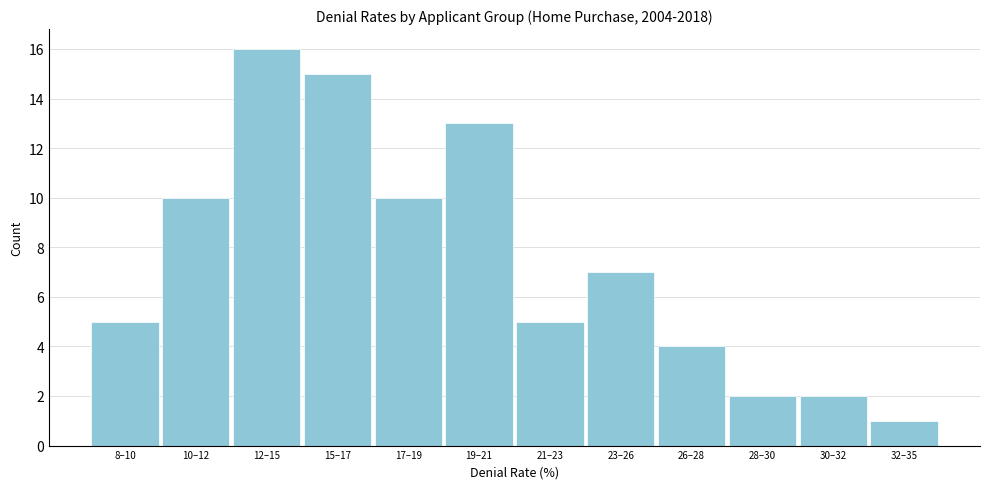

Reading left to right, extract all data points from this chart.

5	10	16	15	10	13	5	7	4	2	2	1